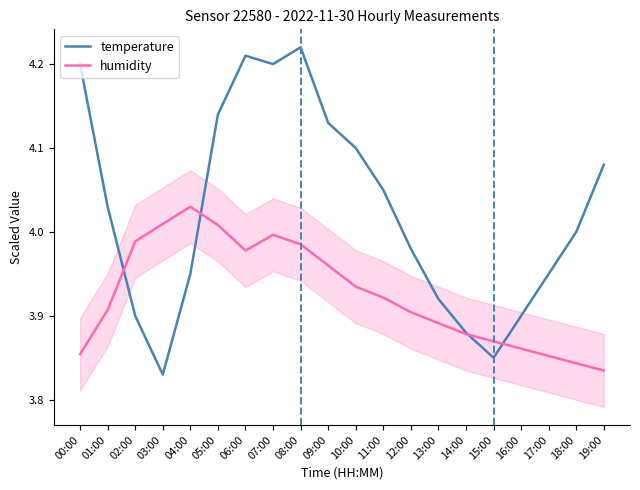

Where is the first local minimum for temperature?

03:00